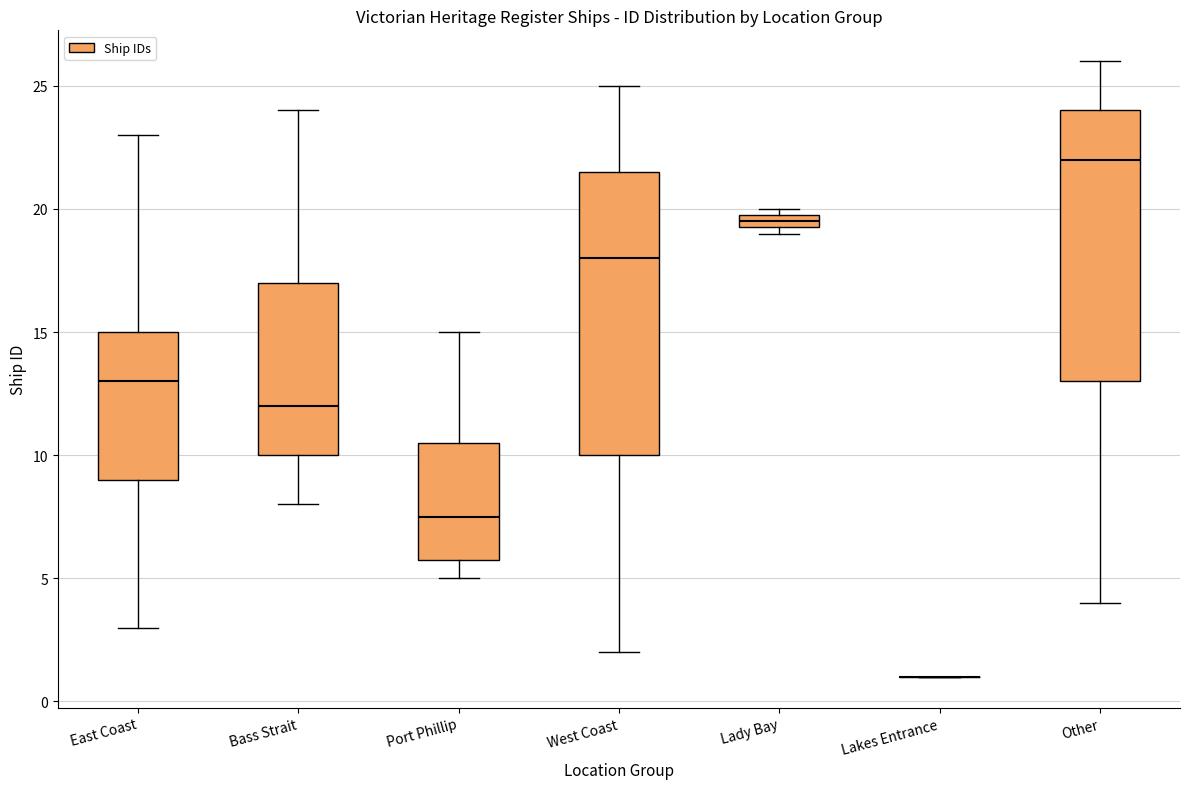

Comparing the boxes themselves (not the whiskers), which one is the tallest?

West Coast